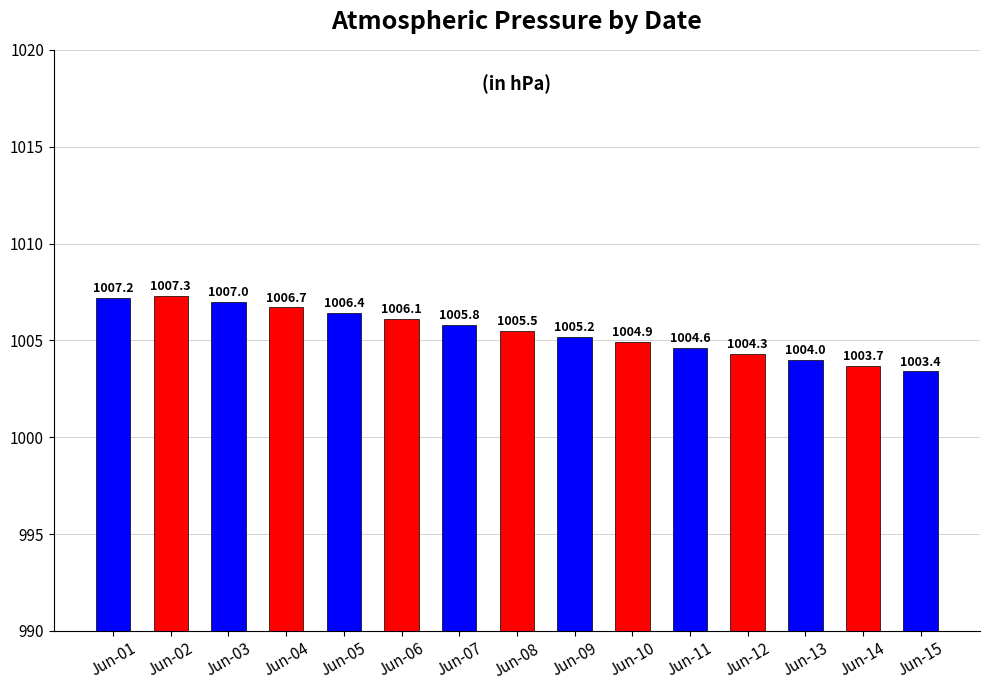

Which category has the lowest value across all series?

Jun-15